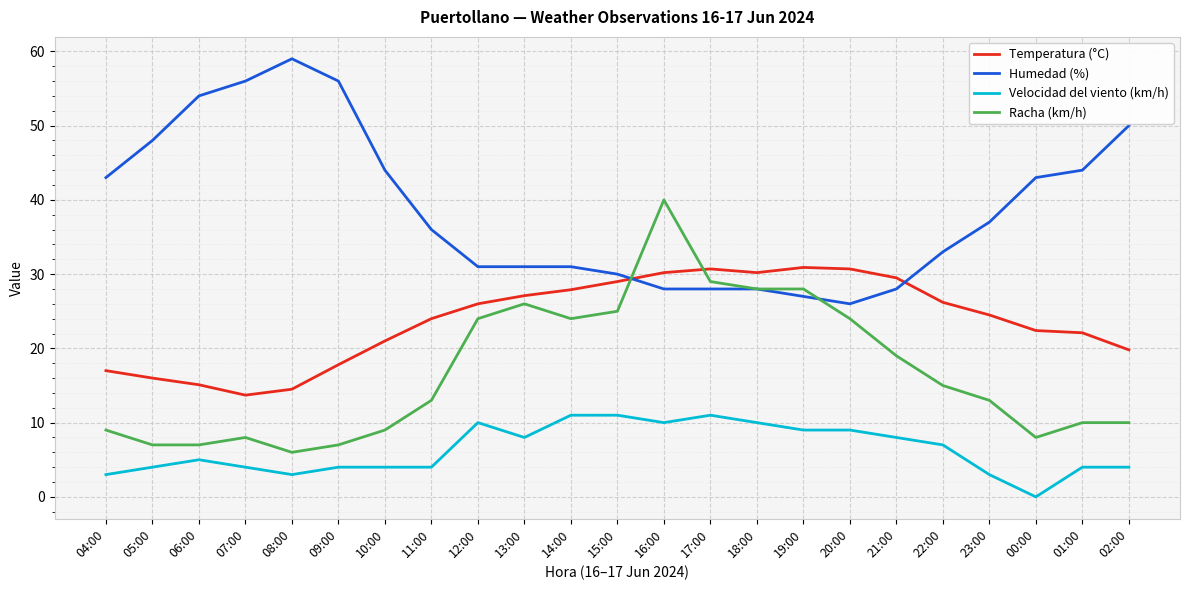

Which series changed the most between 14:00 and 16:00?

Racha (km/h)